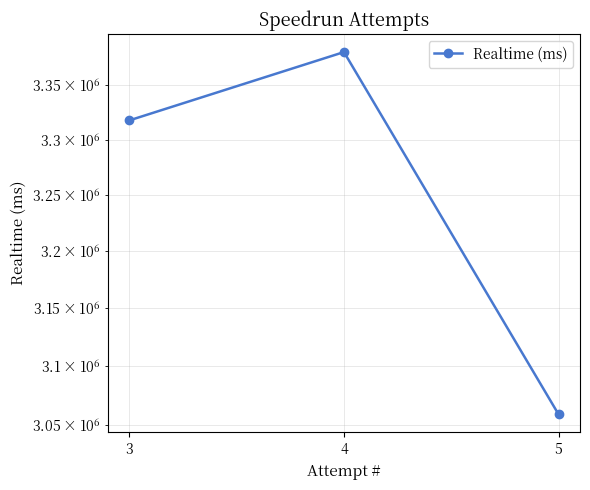

Rank the categories by value from lowest to highest.

5, 3, 4